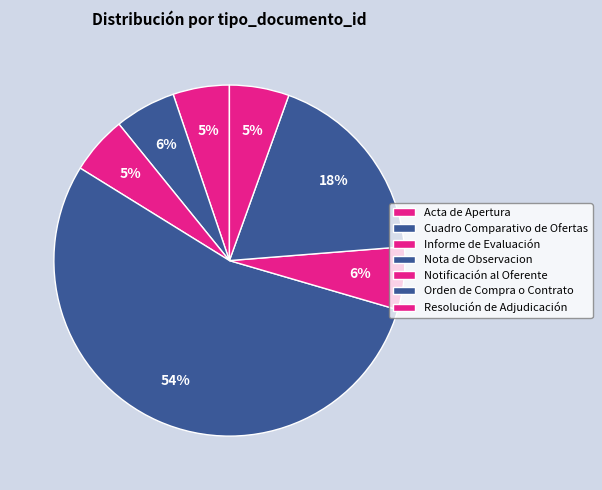

True or false: Notificación al Oferente accounts for 6% of the total.

True